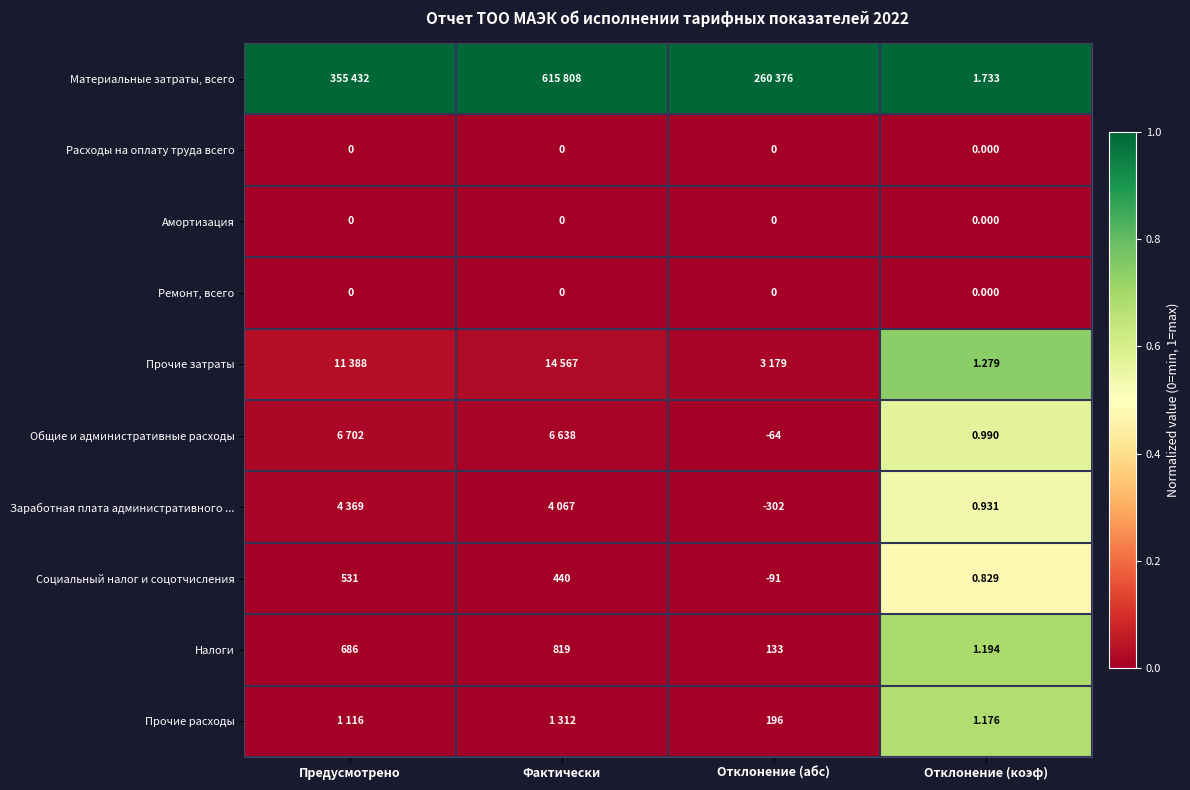

Rank the categories by Налоги value from highest to lowest.

Фактически, Предусмотрено, Отклонение (абс), Отклонение (коэф)